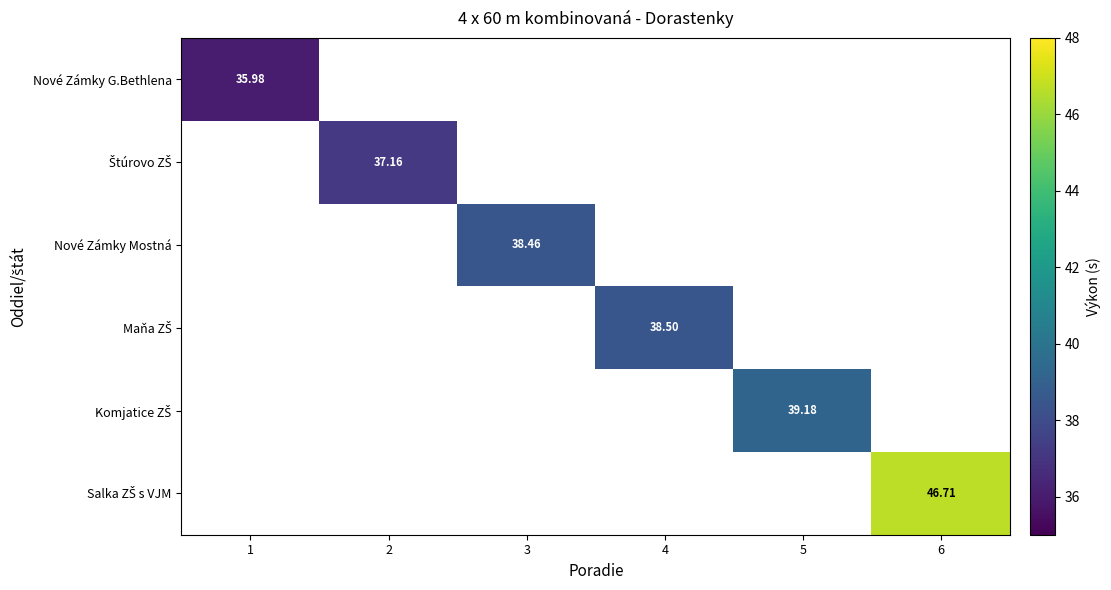

How many series are shown in this chart?

6